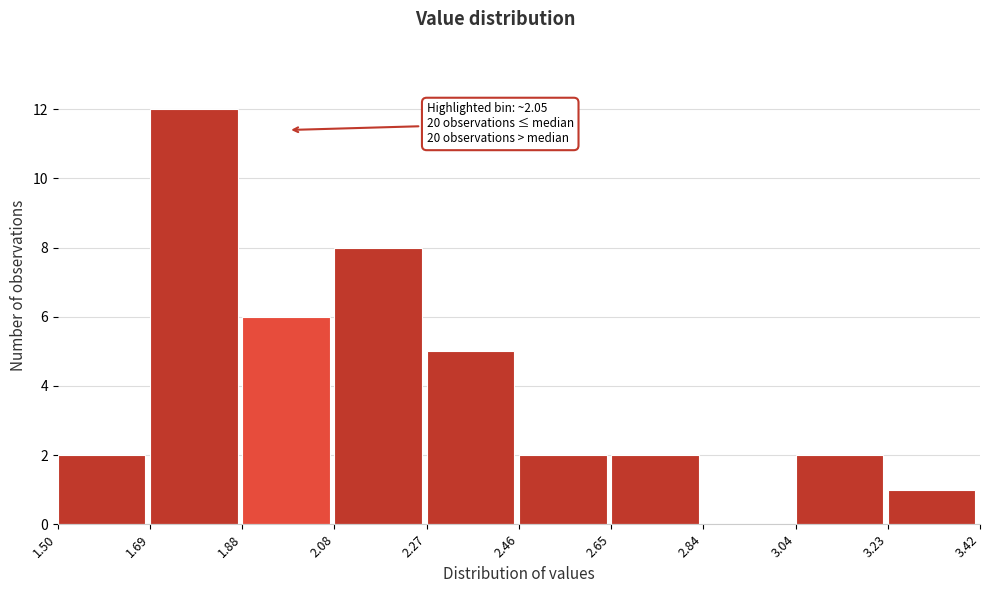

Which range on the x-axis has the tallest bar?

1.69 to 1.88